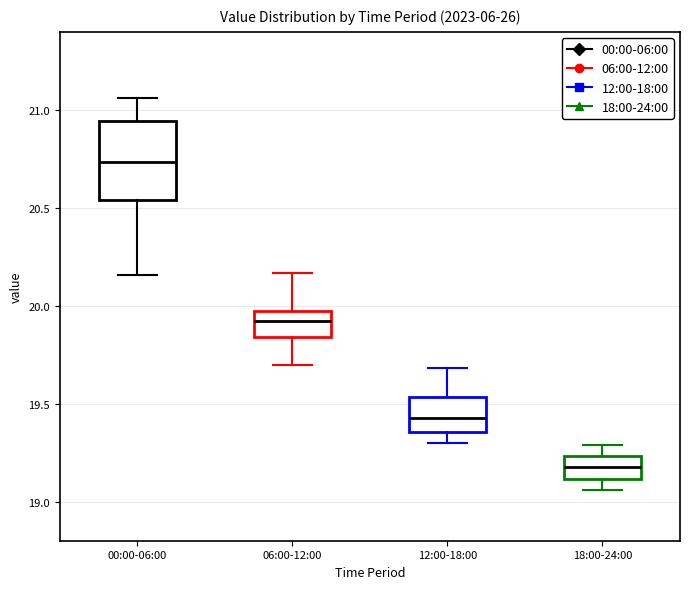

Which box is the tallest, from its lower edge to its upper edge?

00:00-06:00